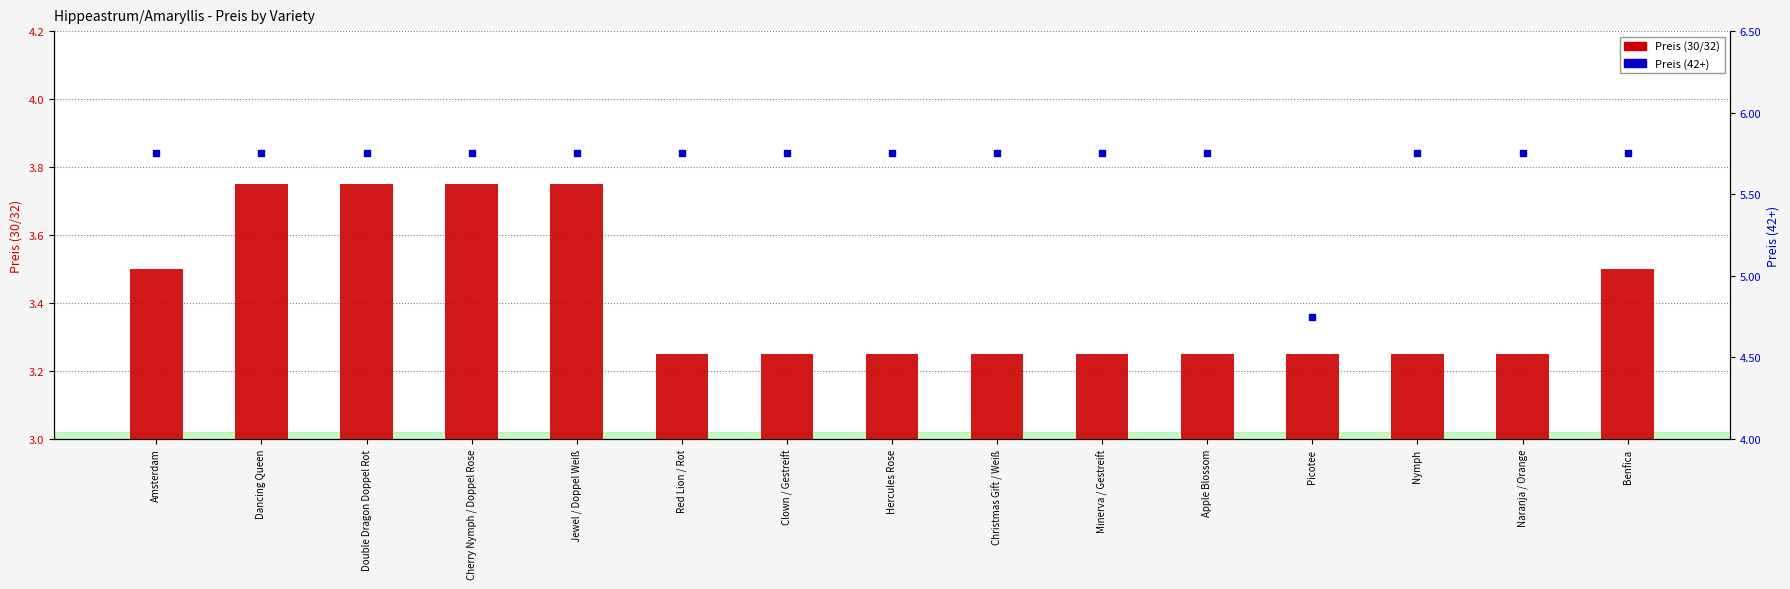

Which series has the largest Y range (max minus min)?

Preis (42+)